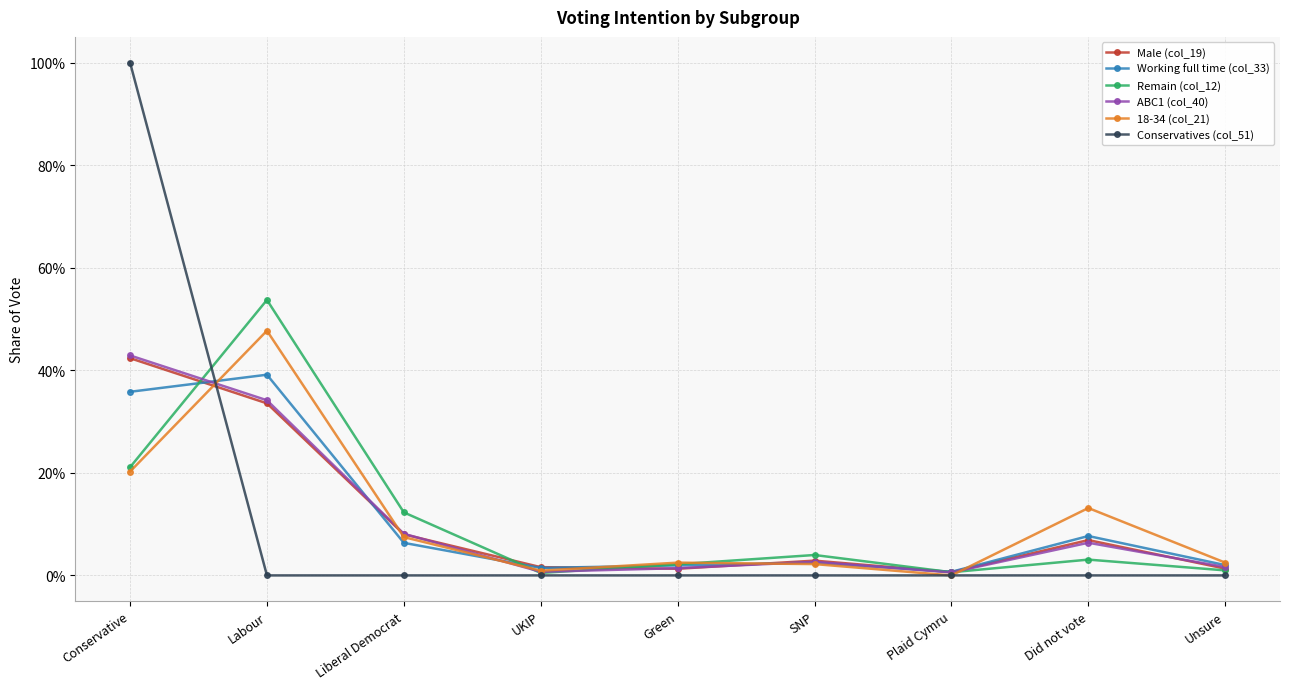

What is the sum of all Male (col_19) values?

1.0